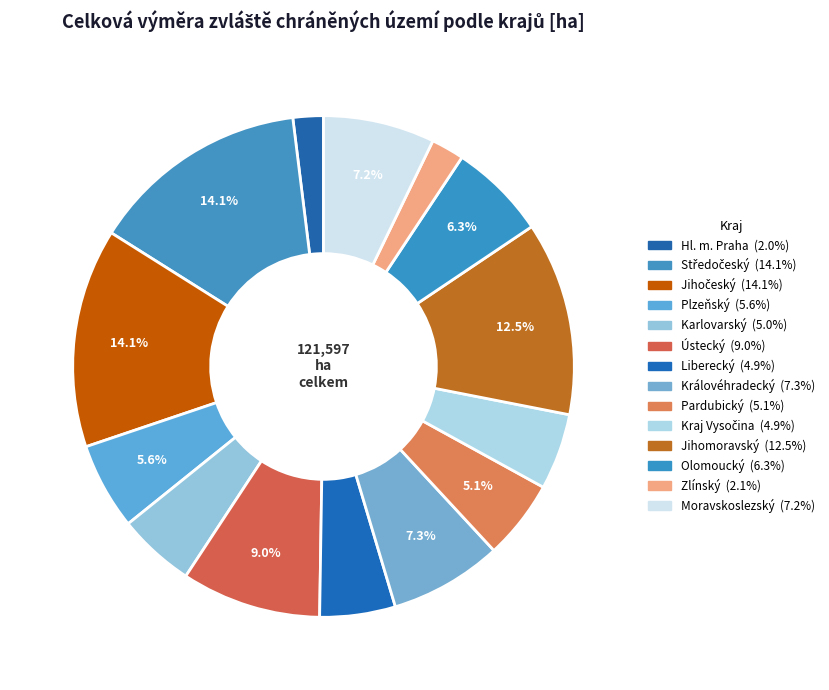

To the nearest percent, what portion does Jihočeský represent?

14%